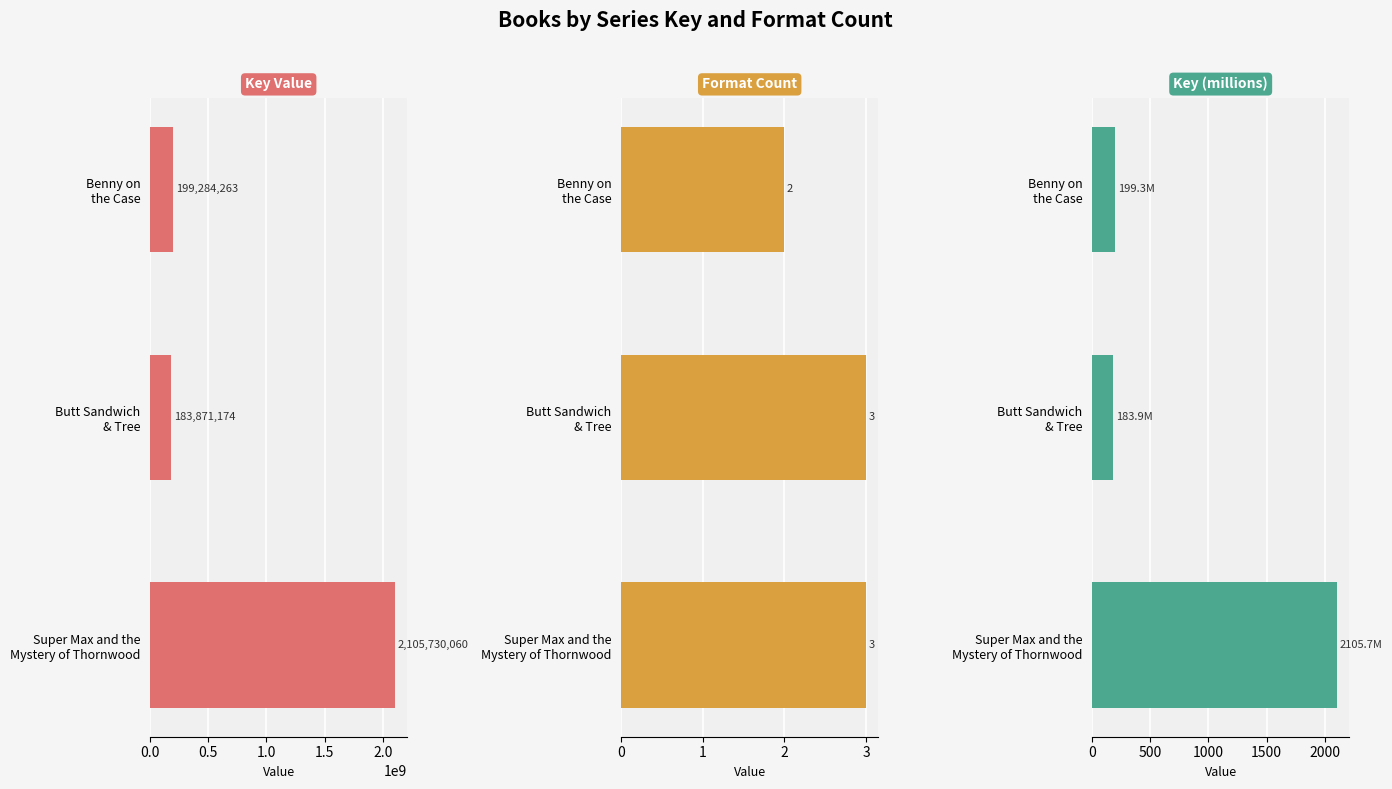

True or false: Format Count has a value of 4.6 at 1.0.

False